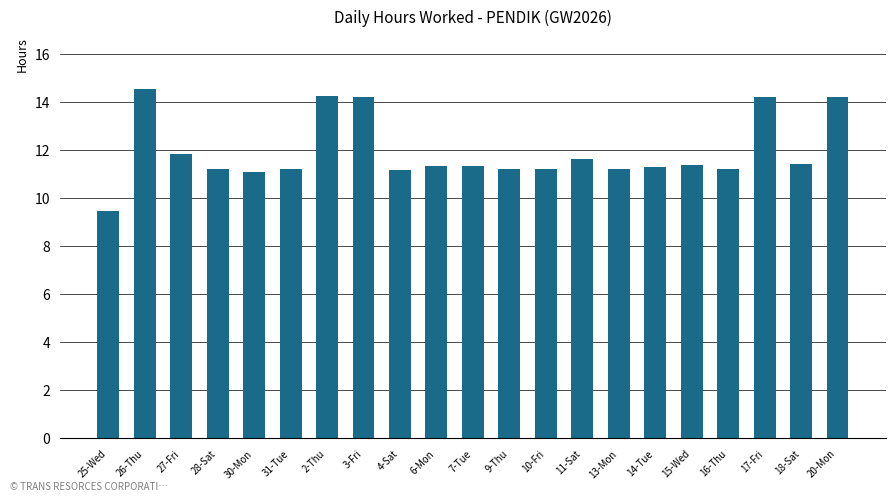

Read the value at 16-Thu.

11.2